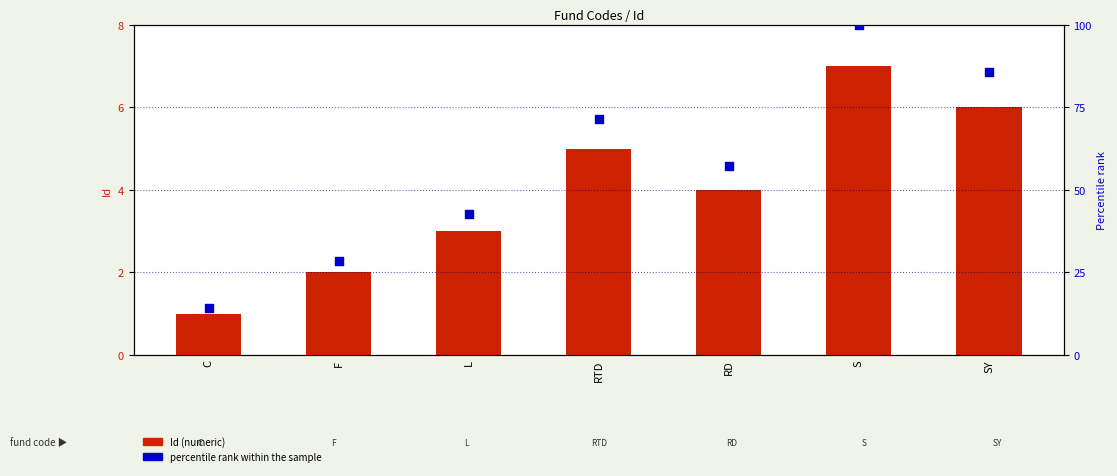

Is the value of Id (numeric) at L greater than the value of Percentile rank at RD?

No